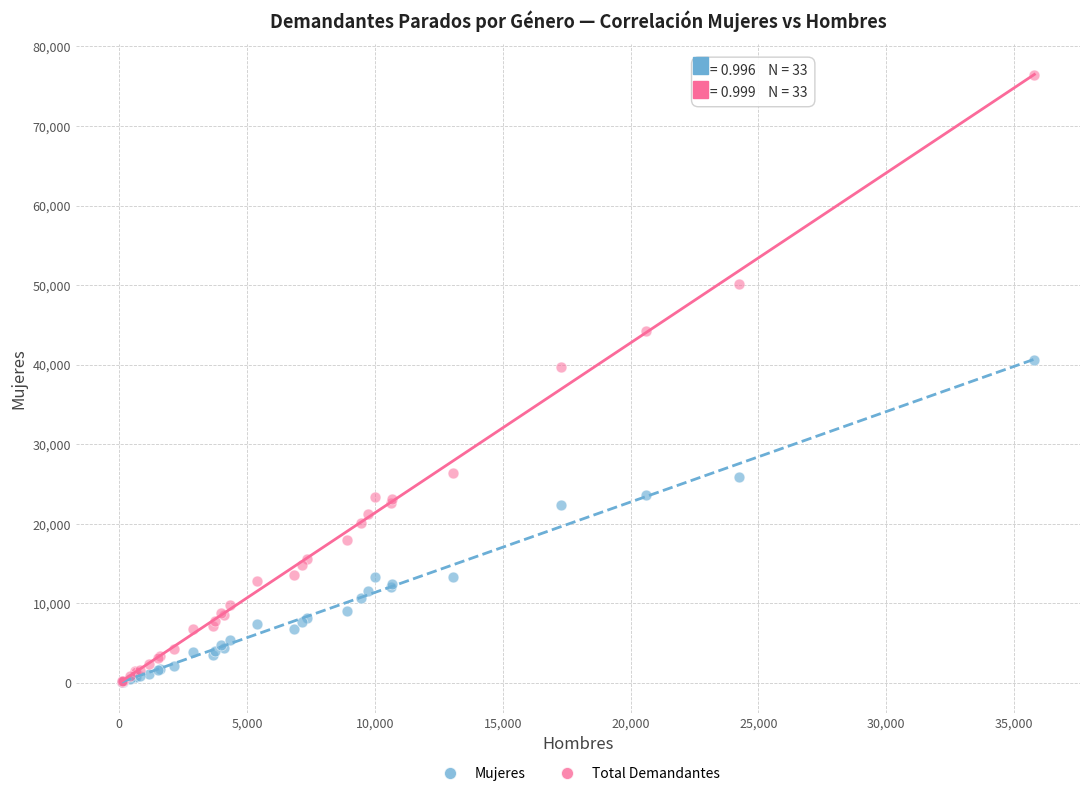

Which series has the widest spread of Y values?

Total Demandantes